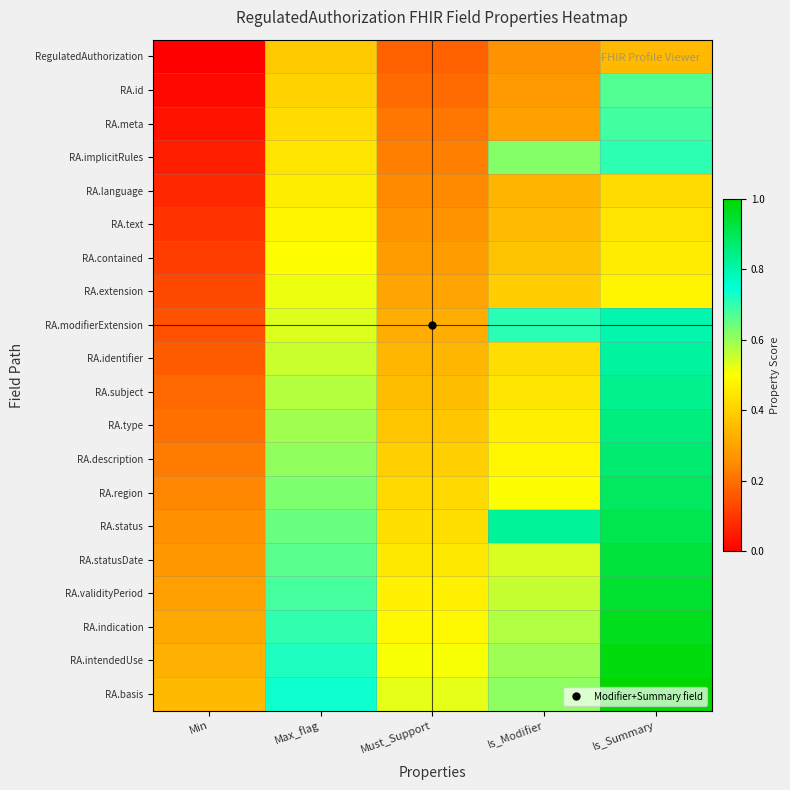

Reading right to left, transcribe all the data shown in this chart.

RegulatedAuthorization: Is_Summary=0.3	Is_Modifier=0.3	Must_Support=0.2	Max_flag=0.4	Min=0.0
RA.id: Is_Summary=0.7	Is_Modifier=0.3	Must_Support=0.2	Max_flag=0.4	Min=0.0
RA.meta: Is_Summary=0.7	Is_Modifier=0.3	Must_Support=0.2	Max_flag=0.4	Min=0.0
RA.implicitRules: Is_Summary=0.7	Is_Modifier=0.6	Must_Support=0.2	Max_flag=0.4	Min=0.1
RA.language: Is_Summary=0.4	Is_Modifier=0.3	Must_Support=0.2	Max_flag=0.5	Min=0.1
RA.text: Is_Summary=0.4	Is_Modifier=0.4	Must_Support=0.3	Max_flag=0.5	Min=0.1
RA.contained: Is_Summary=0.5	Is_Modifier=0.4	Must_Support=0.3	Max_flag=0.5	Min=0.1
RA.extension: Is_Summary=0.5	Is_Modifier=0.4	Must_Support=0.3	Max_flag=0.5	Min=0.1
RA.modifierExtension: Is_Summary=0.8	Is_Modifier=0.7	Must_Support=0.3	Max_flag=0.5	Min=0.1
RA.identifier: Is_Summary=0.8	Is_Modifier=0.4	Must_Support=0.3	Max_flag=0.6	Min=0.2
RA.subject: Is_Summary=0.8	Is_Modifier=0.4	Must_Support=0.4	Max_flag=0.6	Min=0.2
RA.type: Is_Summary=0.9	Is_Modifier=0.5	Must_Support=0.4	Max_flag=0.6	Min=0.2
RA.description: Is_Summary=0.9	Is_Modifier=0.5	Must_Support=0.4	Max_flag=0.6	Min=0.2
RA.region: Is_Summary=0.9	Is_Modifier=0.5	Must_Support=0.4	Max_flag=0.6	Min=0.2
RA.status: Is_Summary=0.9	Is_Modifier=0.8	Must_Support=0.4	Max_flag=0.6	Min=0.3
RA.statusDate: Is_Summary=0.9	Is_Modifier=0.5	Must_Support=0.5	Max_flag=0.7	Min=0.3
RA.validityPeriod: Is_Summary=0.9	Is_Modifier=0.6	Must_Support=0.5	Max_flag=0.7	Min=0.3
RA.indication: Is_Summary=1.0	Is_Modifier=0.6	Must_Support=0.5	Max_flag=0.7	Min=0.3
RA.intendedUse: Is_Summary=1.0	Is_Modifier=0.6	Must_Support=0.5	Max_flag=0.7	Min=0.3
RA.basis: Is_Summary=1.0	Is_Modifier=0.6	Must_Support=0.5	Max_flag=0.7	Min=0.3